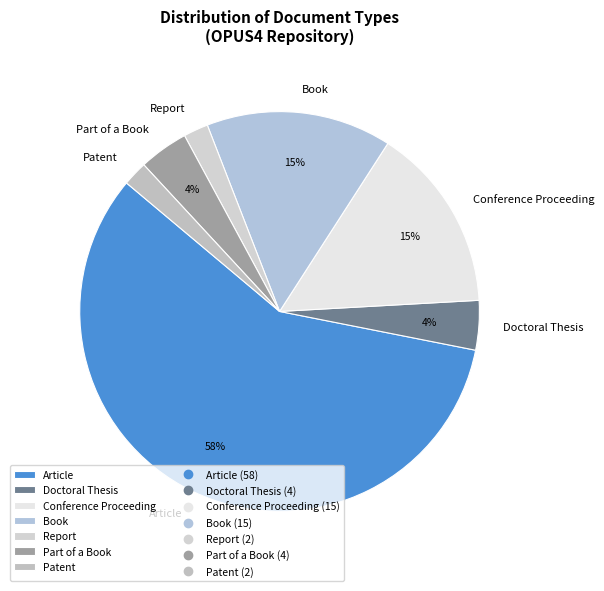

How many segments does this pie chart have?

7